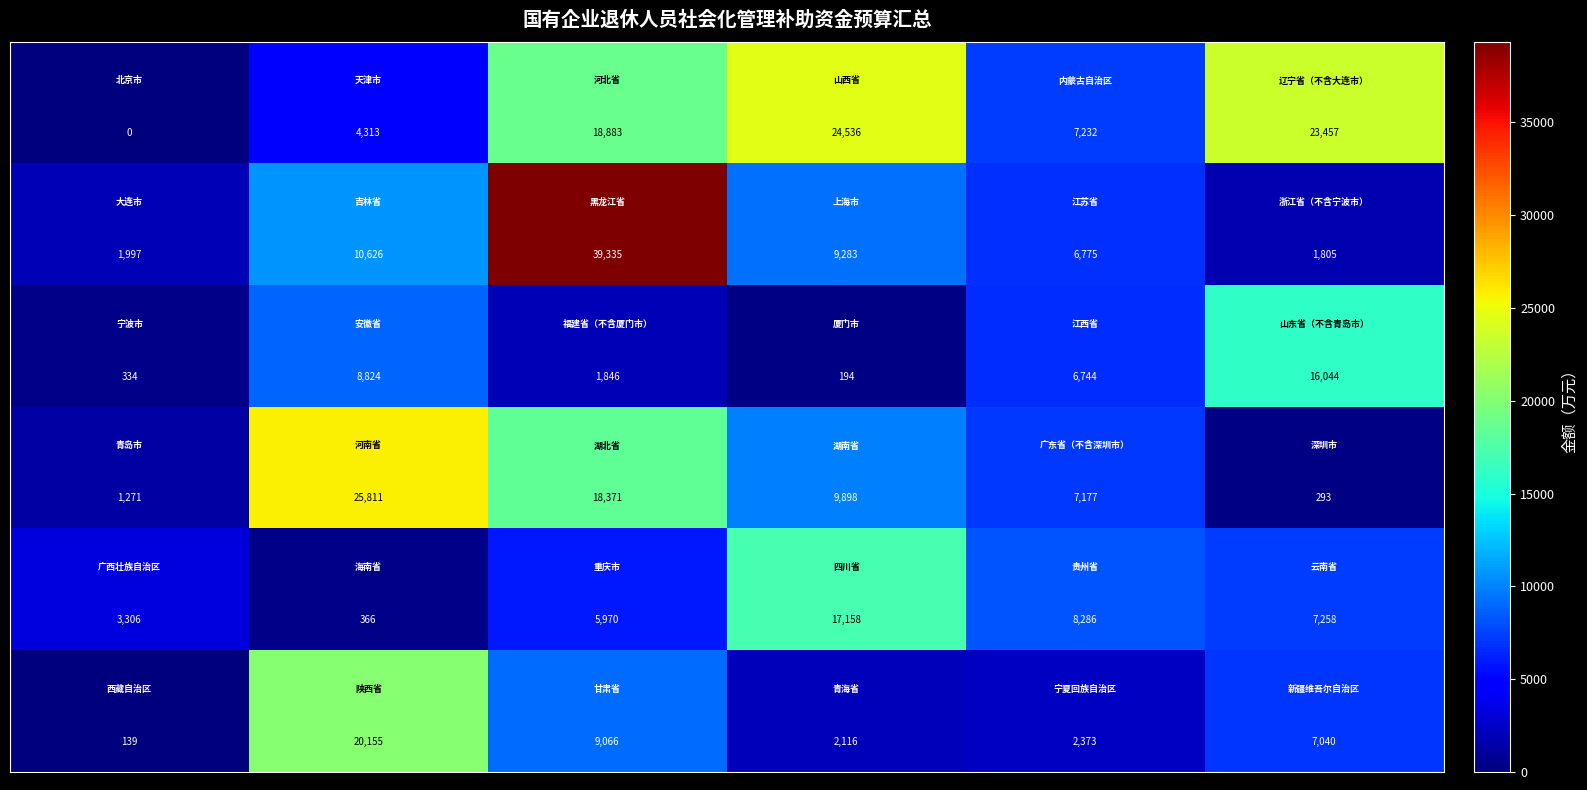

At how many categories does at least one series exceed 20159?

4